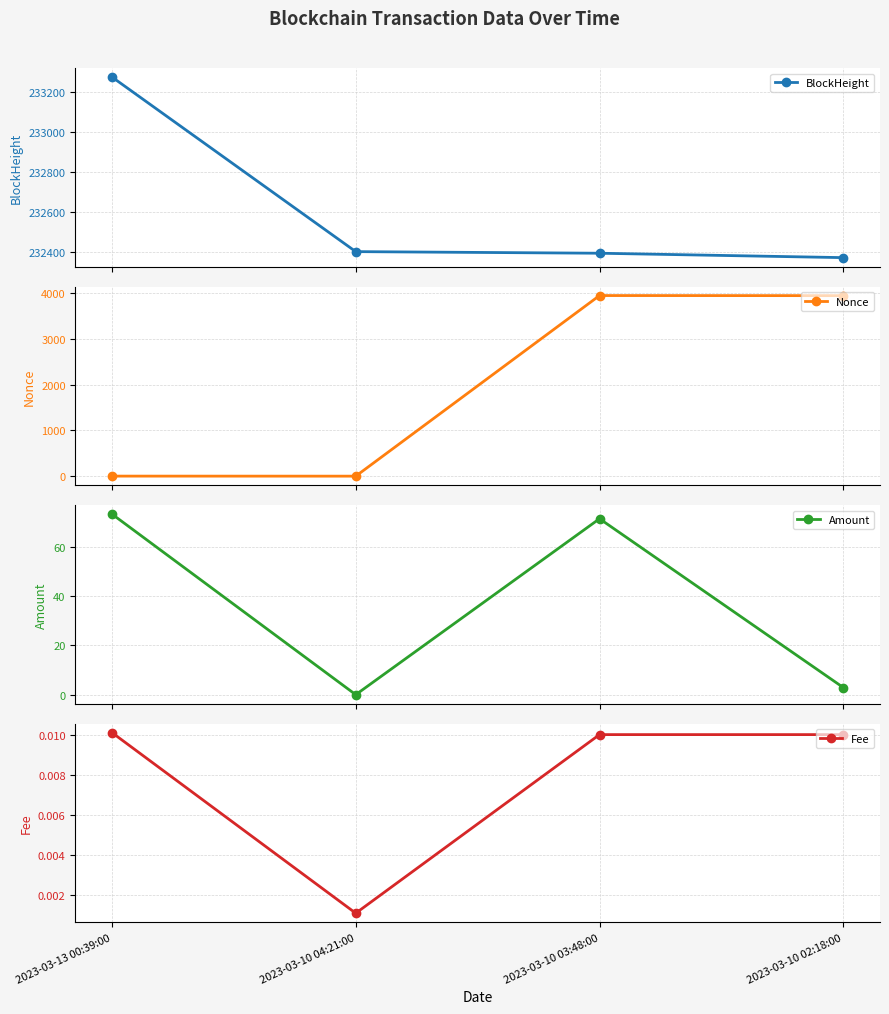

Does the chart have visible grid lines?

Yes